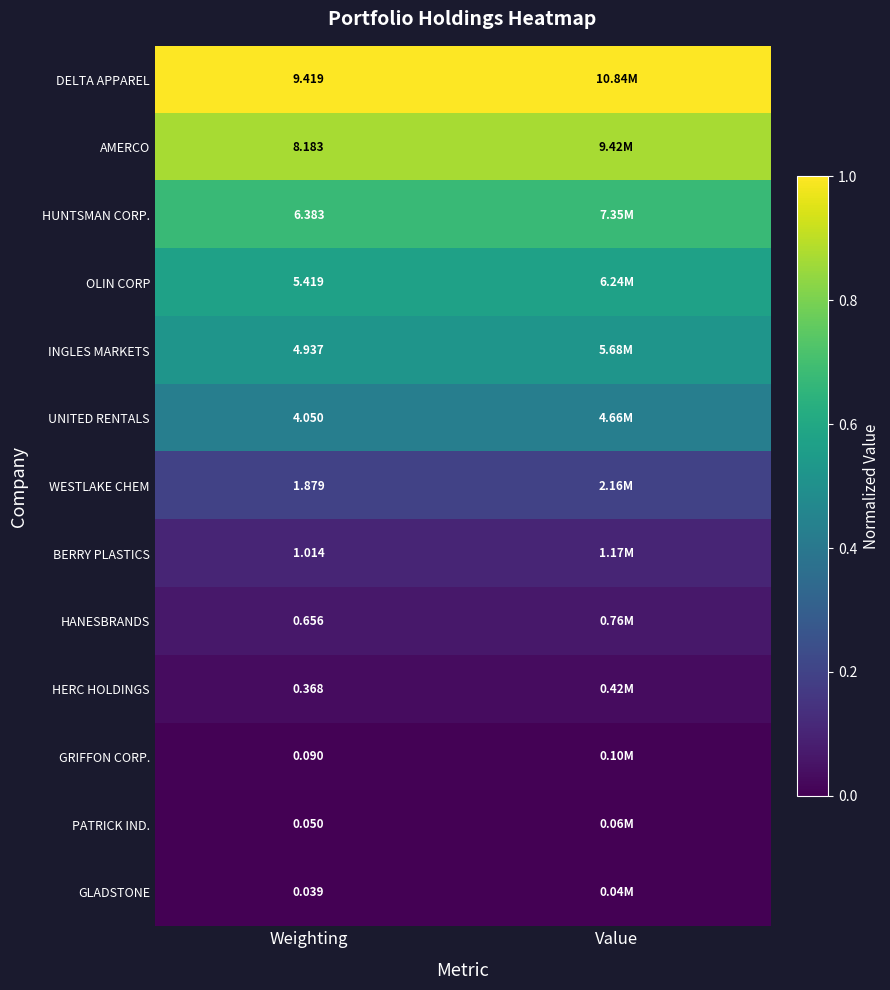

At Weighting, list the series in order from largest to smallest.

DELTA APPAREL, AMERCO, HUNTSMAN CORP., OLIN CORP, INGLES MARKETS, UNITED RENTALS, WESTLAKE CHEM, BERRY PLASTICS, HANESBRANDS, HERC HOLDINGS, GRIFFON CORP., PATRICK IND., GLADSTONE